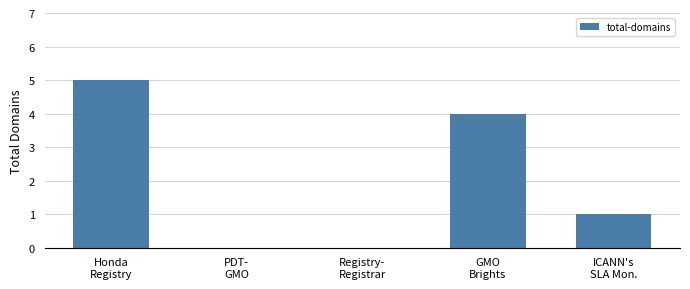

What is the average value?

2